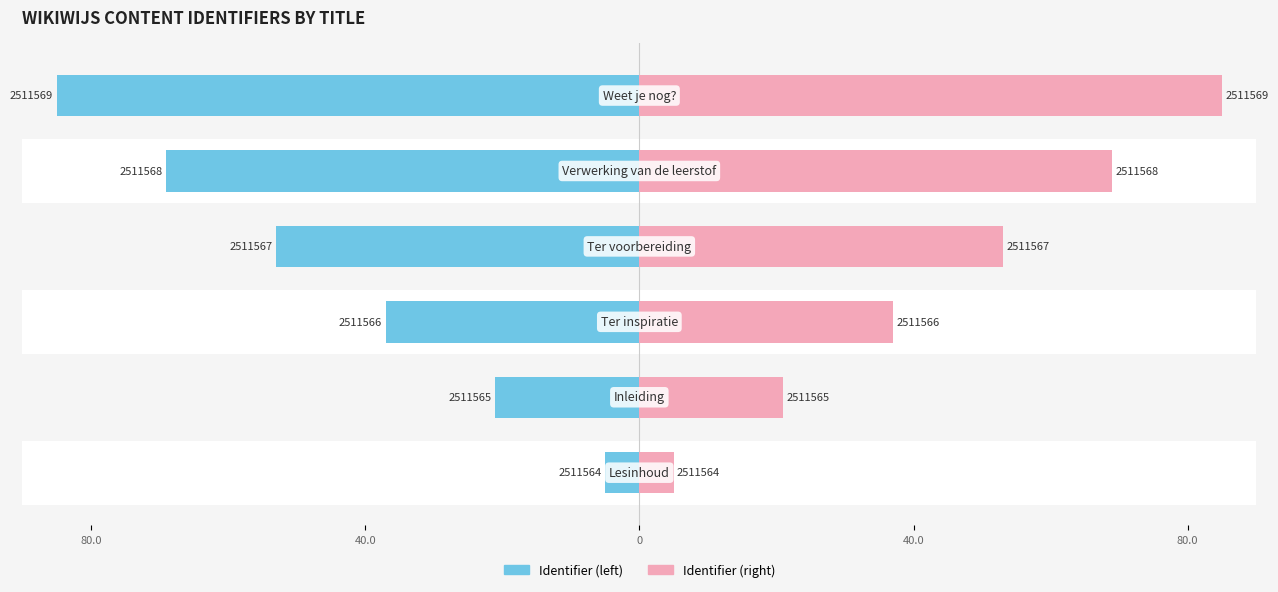

What is the total value across all series at 5?

170